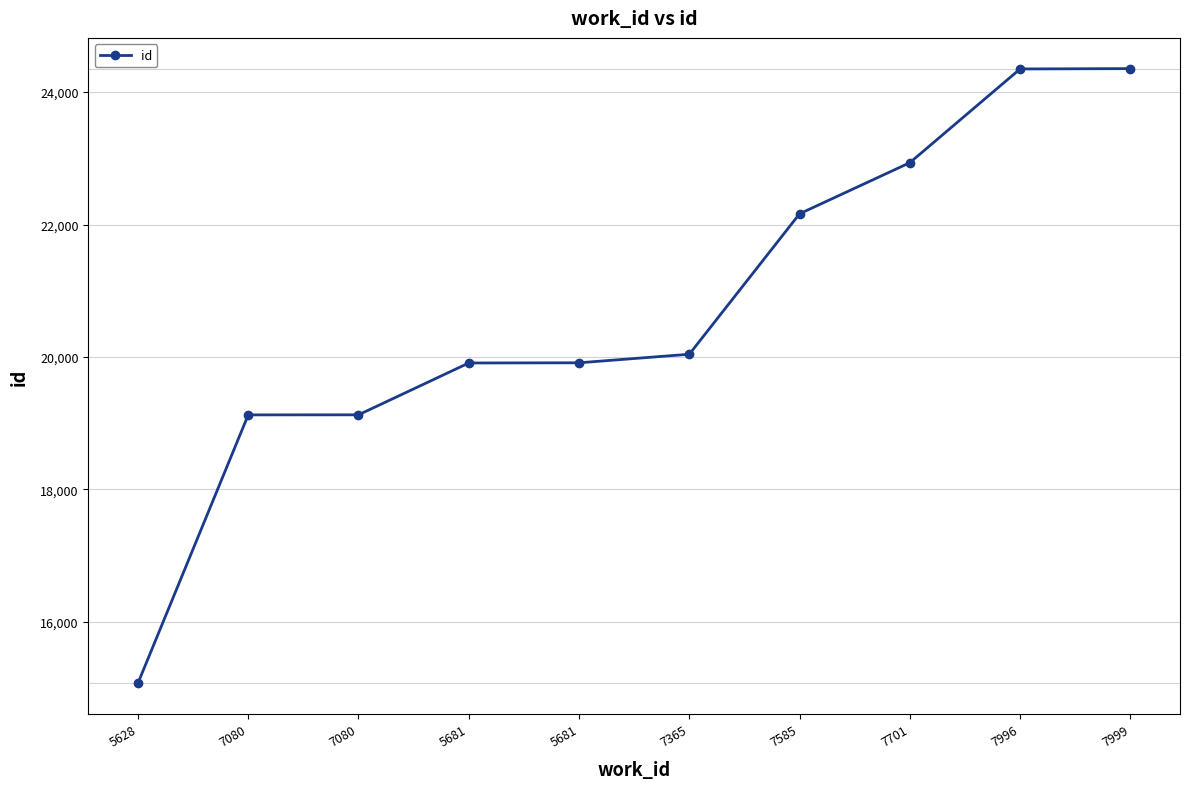

Does the chart have visible grid lines?

Yes